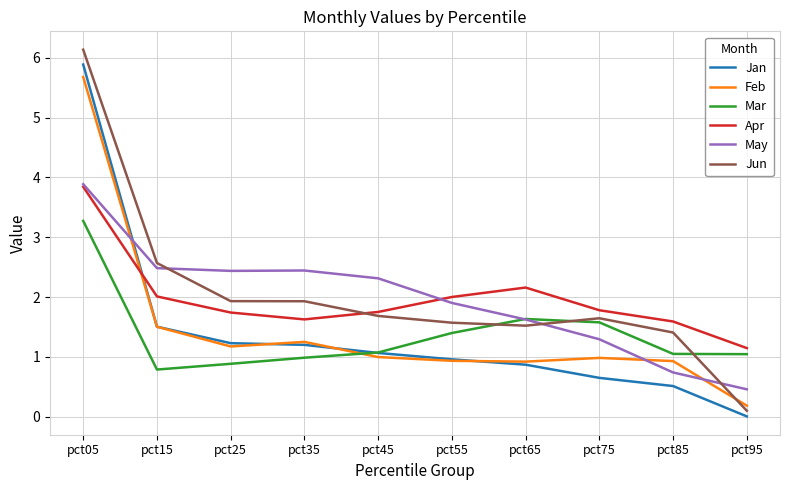

True or false: May has a value of 0.4 at pct85.

False